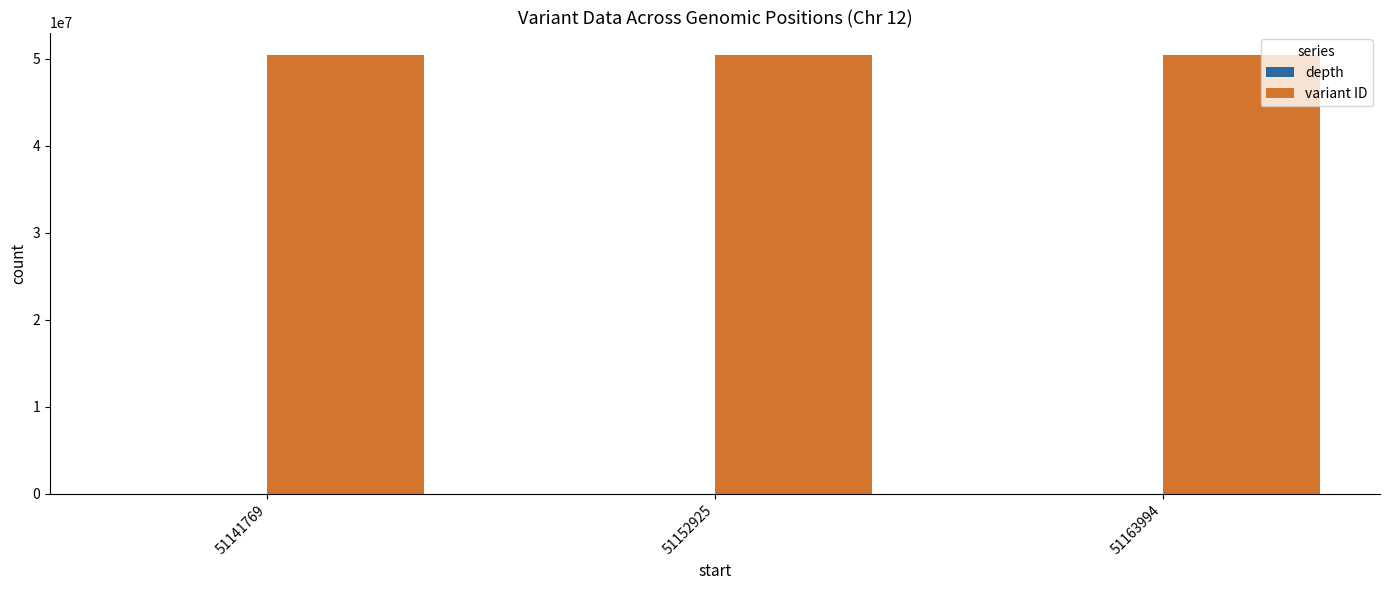

Which series has the largest total across all categories?

variant ID